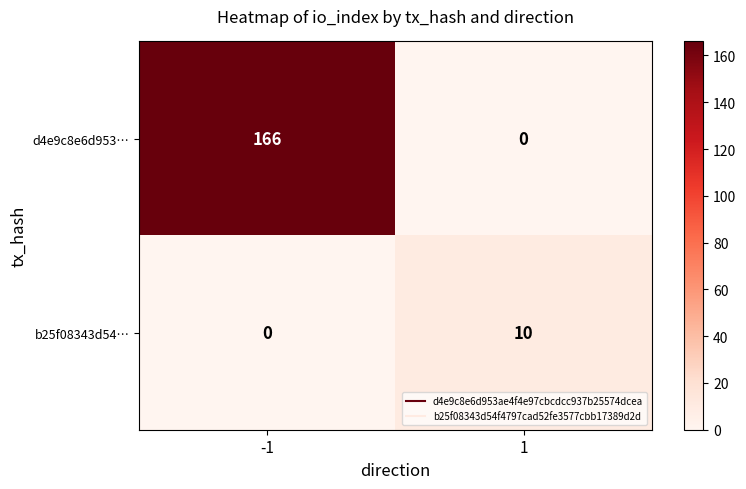

Reading right to left, extract all data points from this chart.

d4e9c8e6d953…: 1=0	-1=166
b25f08343d54…: 1=10	-1=0